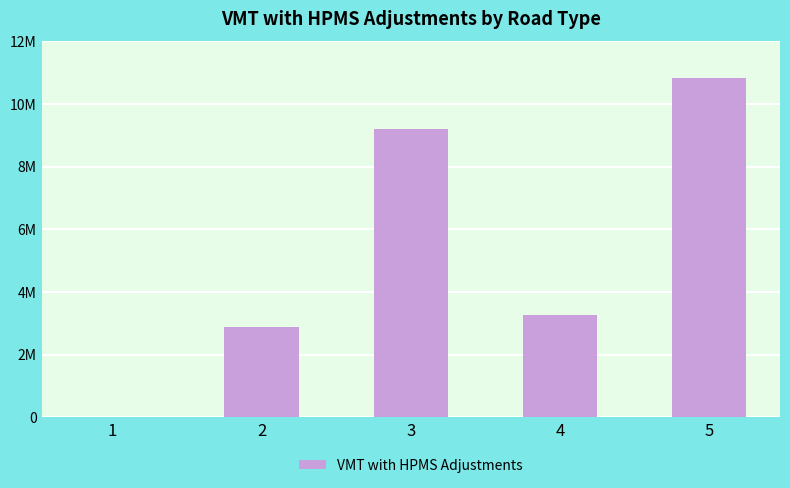

At which label does the data first exceed 3271968?

3